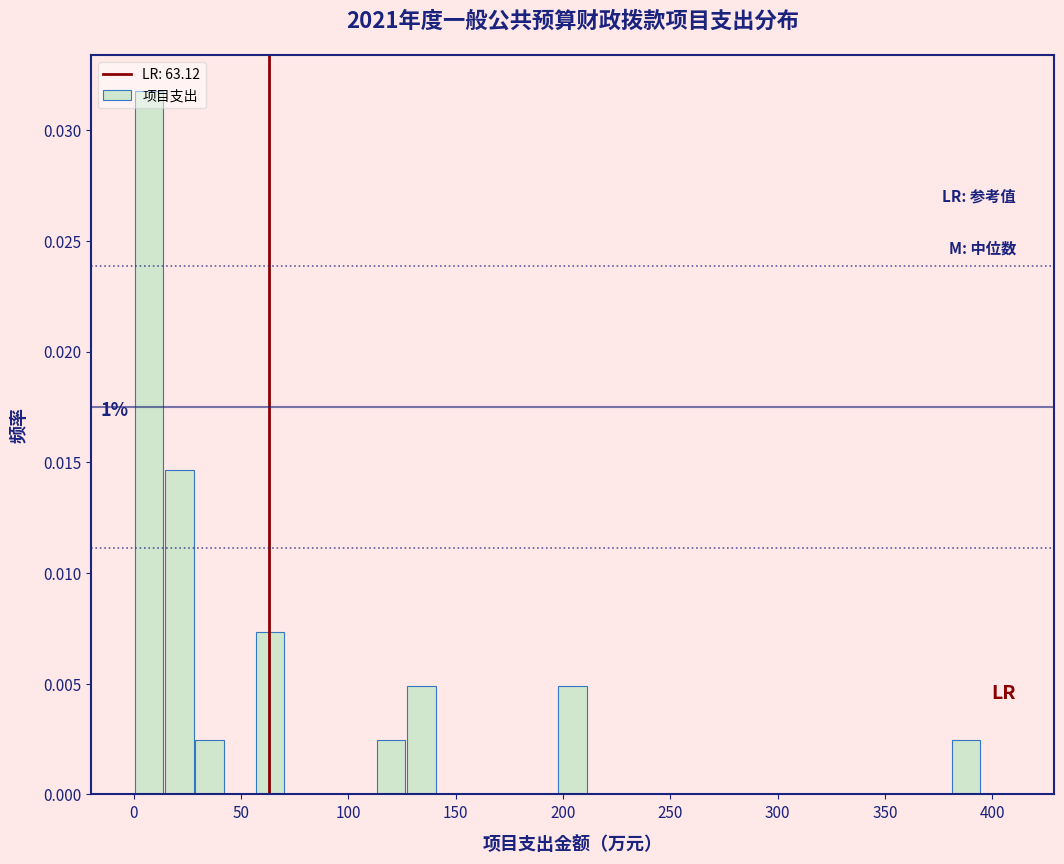

Around what value on the x-axis is the tallest bar? Give the approximate position of its centre, as read against the axis.

5